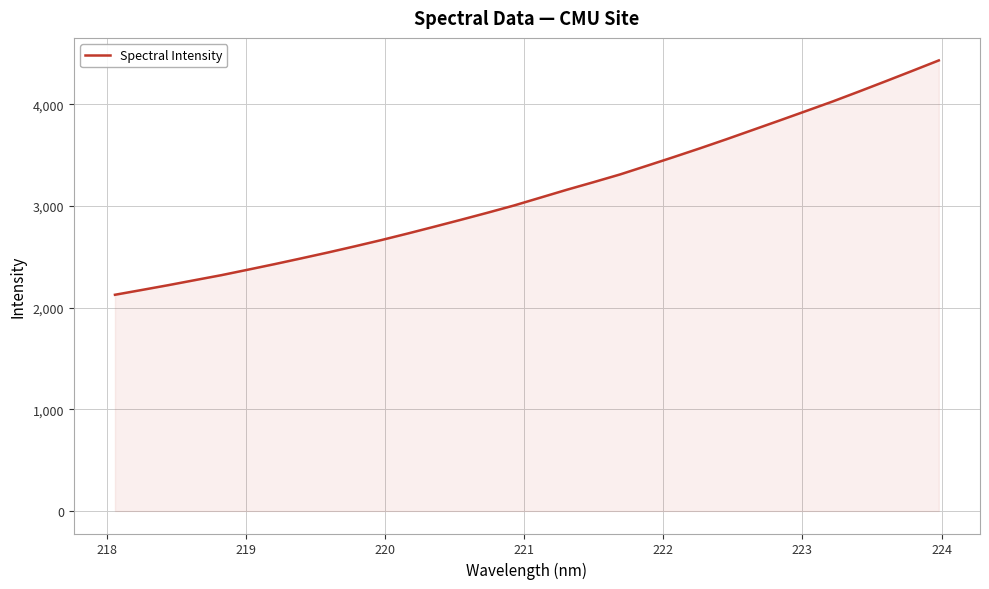

What is the maximum value shown in the chart?

4430.6